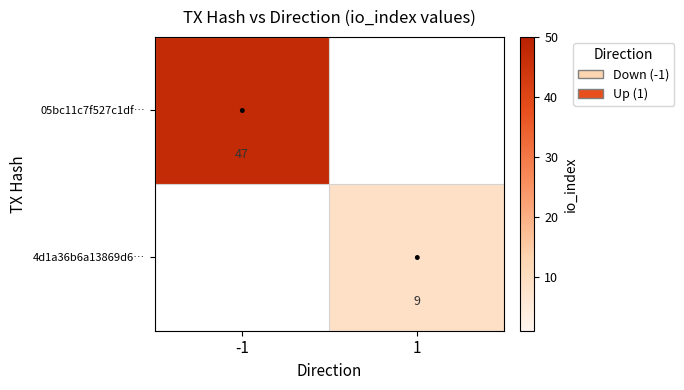

How many distinct data groups are displayed?

2